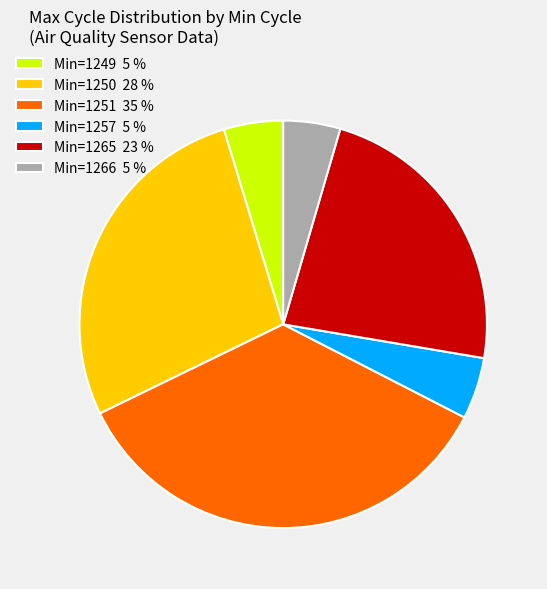

Which slice is the largest?

Min=1251 35 %